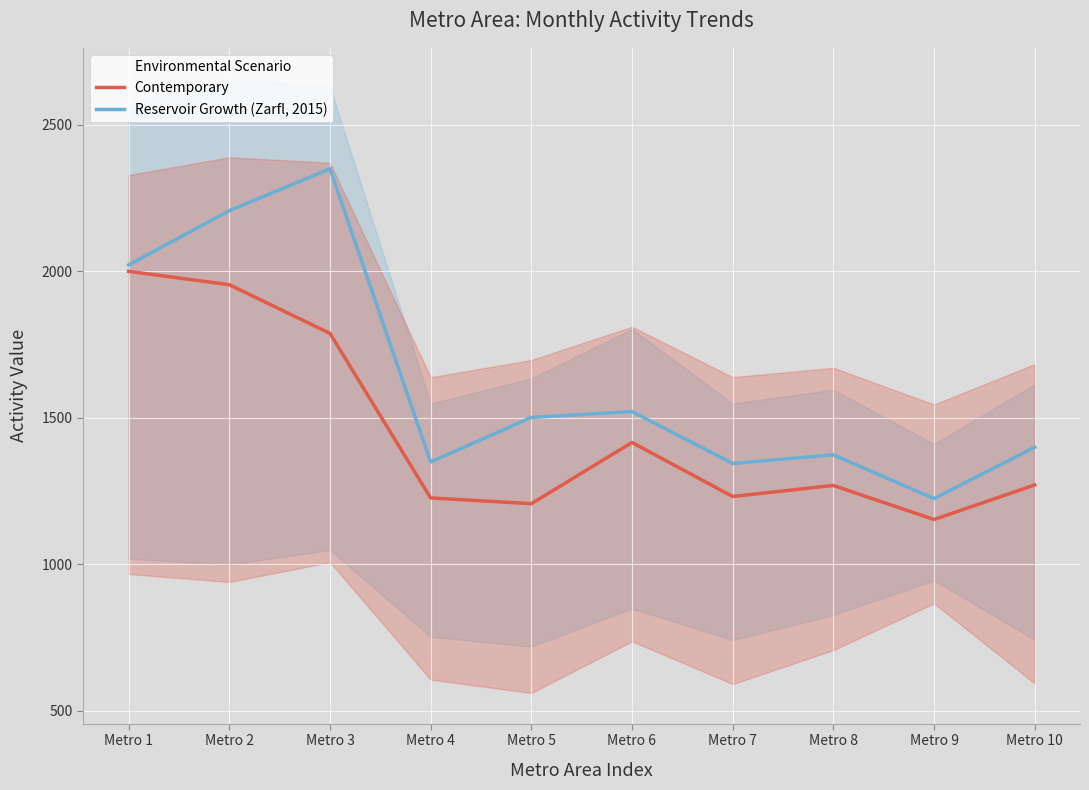

What is the approximate value of Reservoir Growth (Zarfl, 2015) at Metro 5?

1501.3